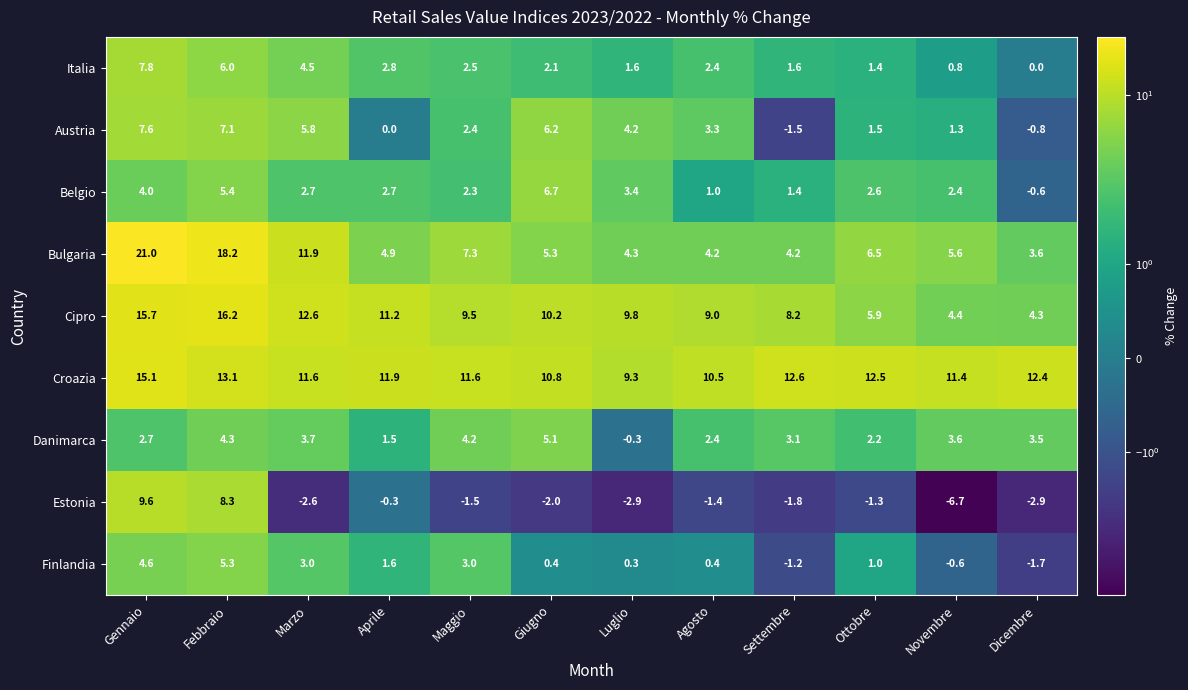

Rank the series by their maximum value, from highest to lowest.

Bulgaria, Cipro, Croazia, Estonia, Italia, Austria, Belgio, Finlandia, Danimarca